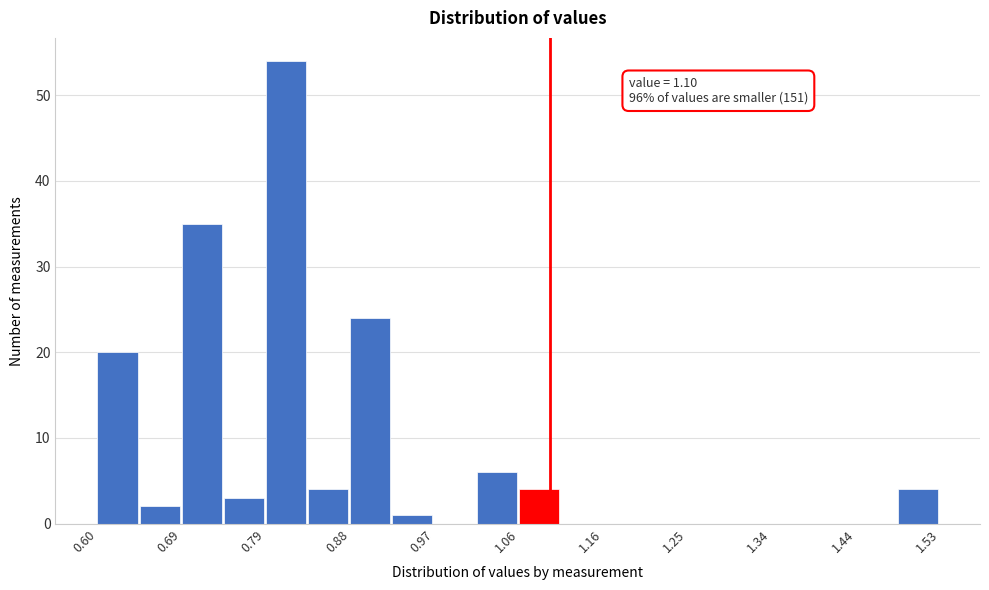

Which range on the x-axis has the tallest bar?

0.79 to 0.83